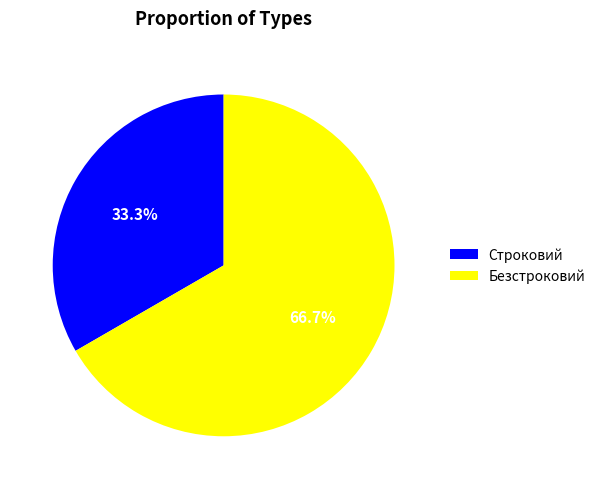

Is it true that Строковий is 33% of the pie?

True